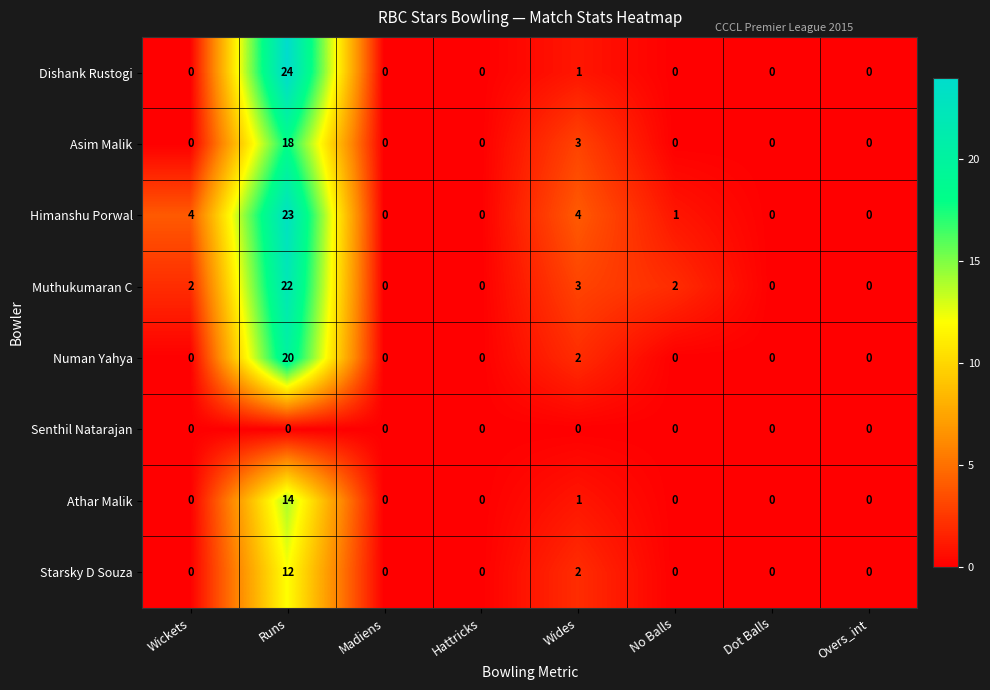

At Runs, list the series in order from largest to smallest.

Dishank Rustogi, Himanshu Porwal, Muthukumaran C, Numan Yahya, Asim Malik, Athar Malik, Starsky D Souza, Senthil Natarajan